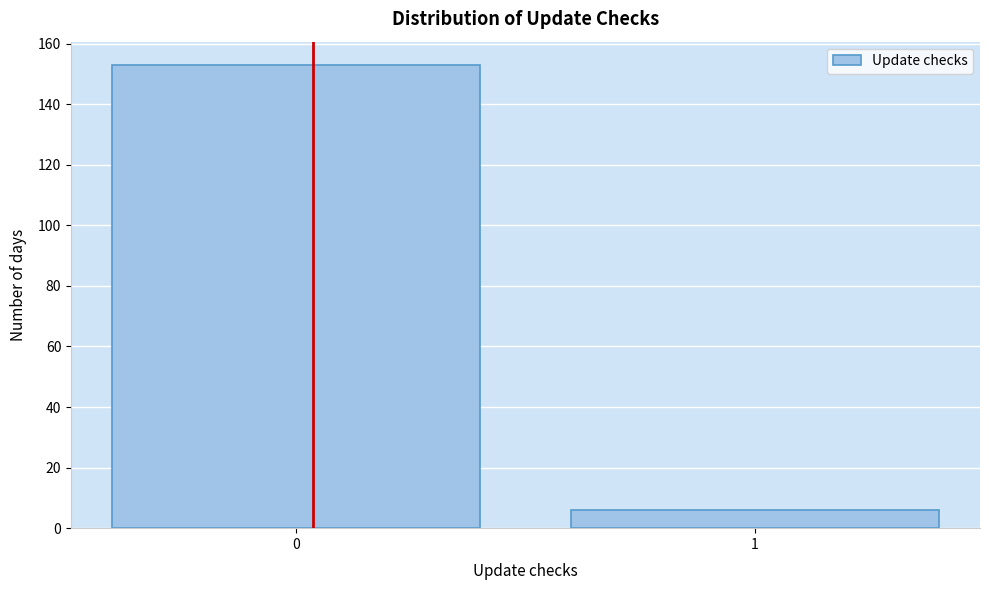

Reading right to left, list all the values displayed in this chart.

1=6	0=153